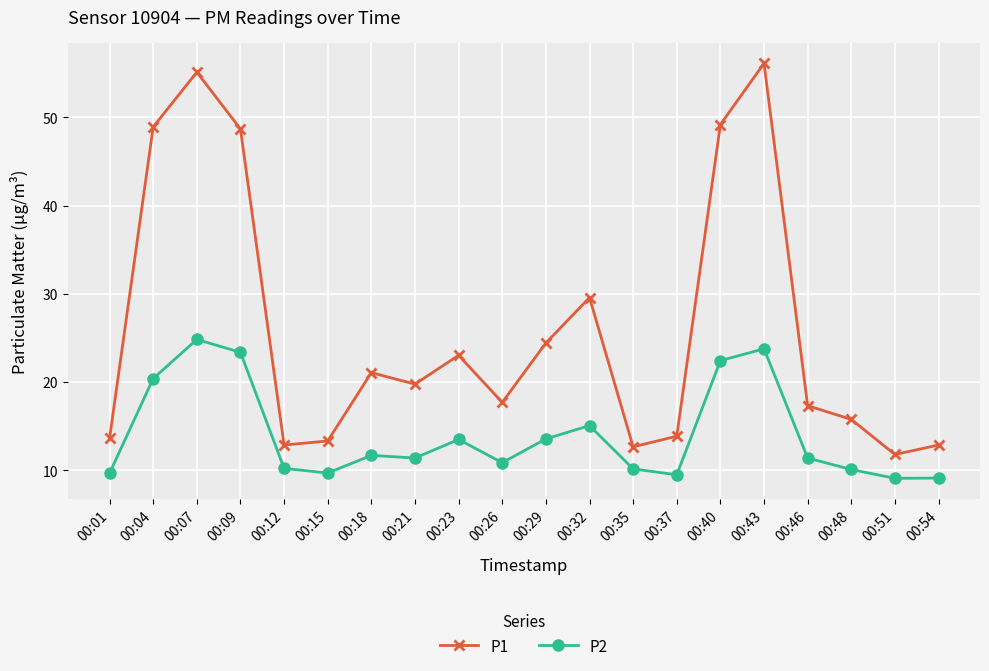

What is the total value across all series at 00:23?

36.5